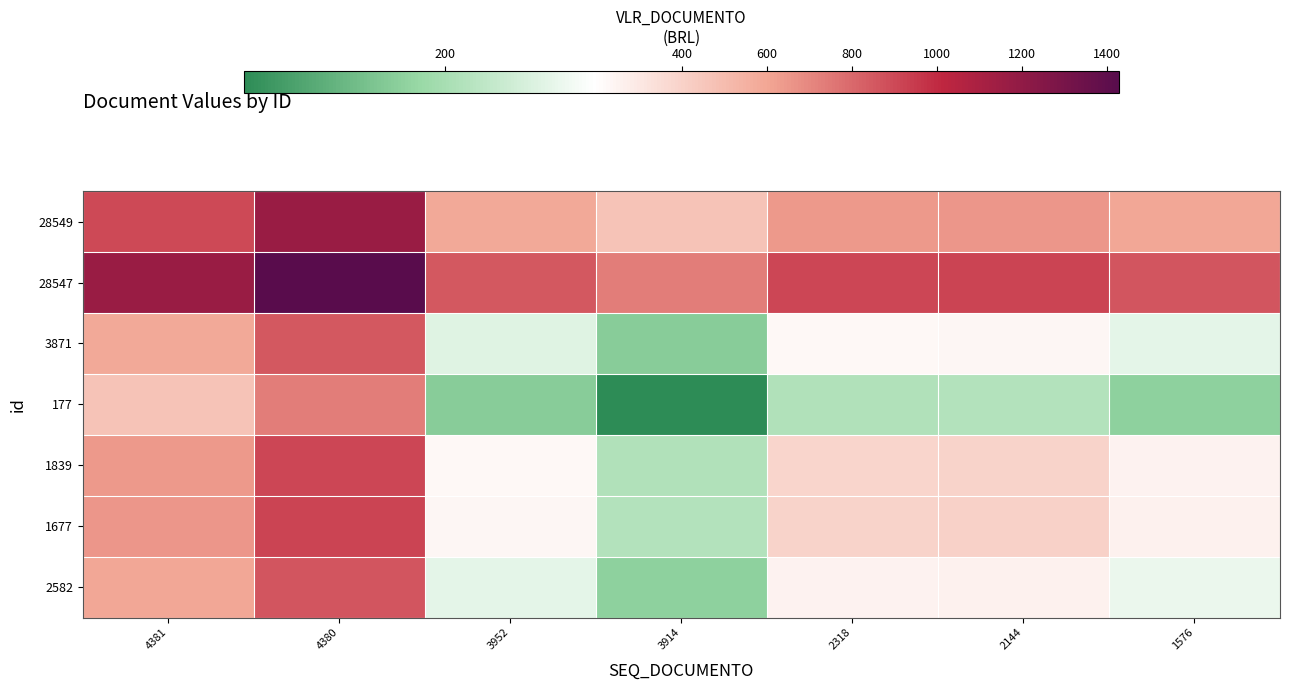

List the series in order of their peak value, lowest first.

177, 3871, 2582, 1839, 1677, 28549, 28547